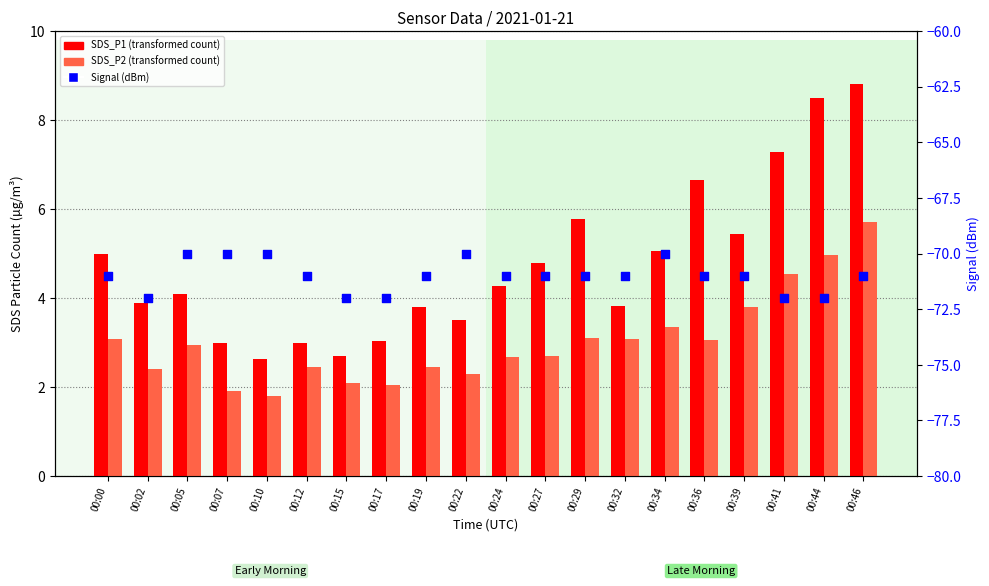

At how many categories does at least one series exceed -46?

20